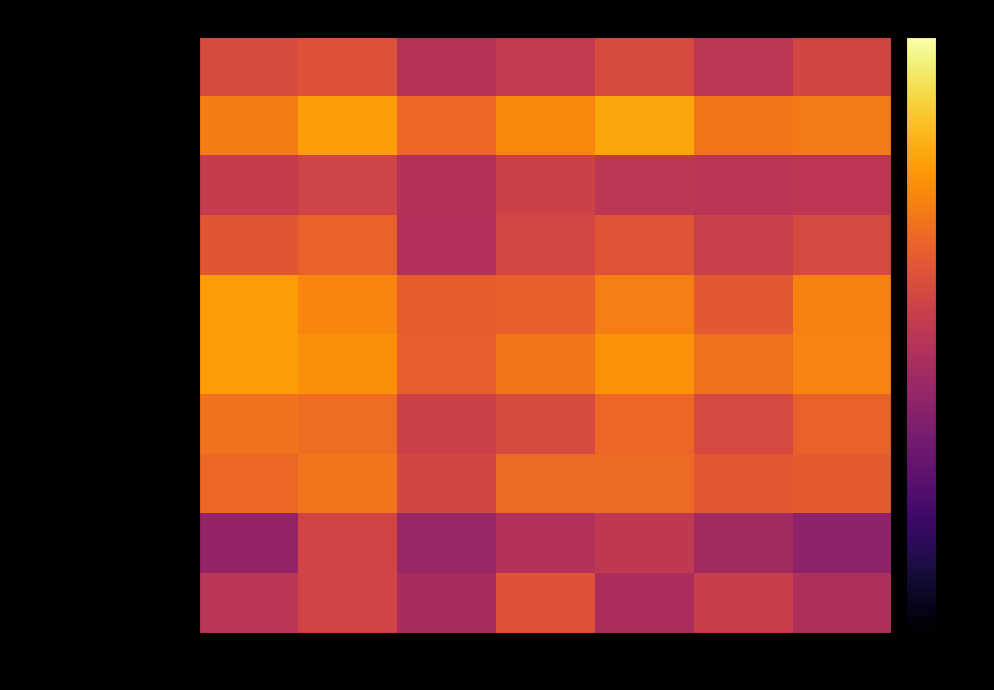

What is the smallest value displayed?

0.4